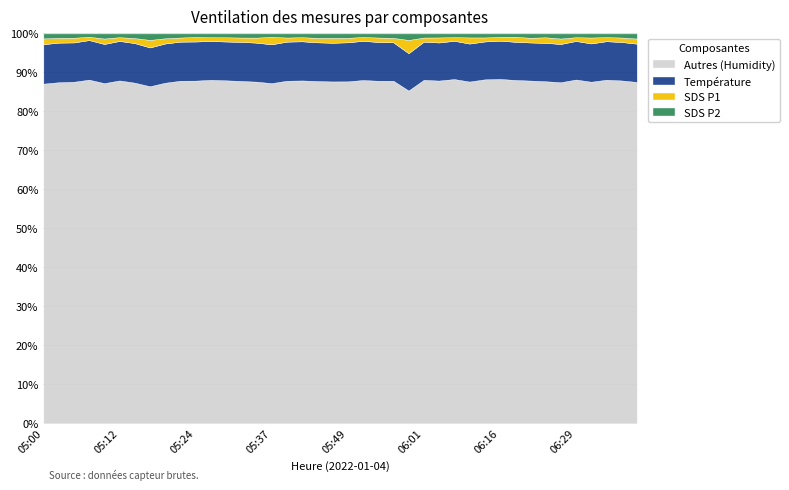

Is it true that Autres (Humidity) equals 87.1 at 05:00?

True